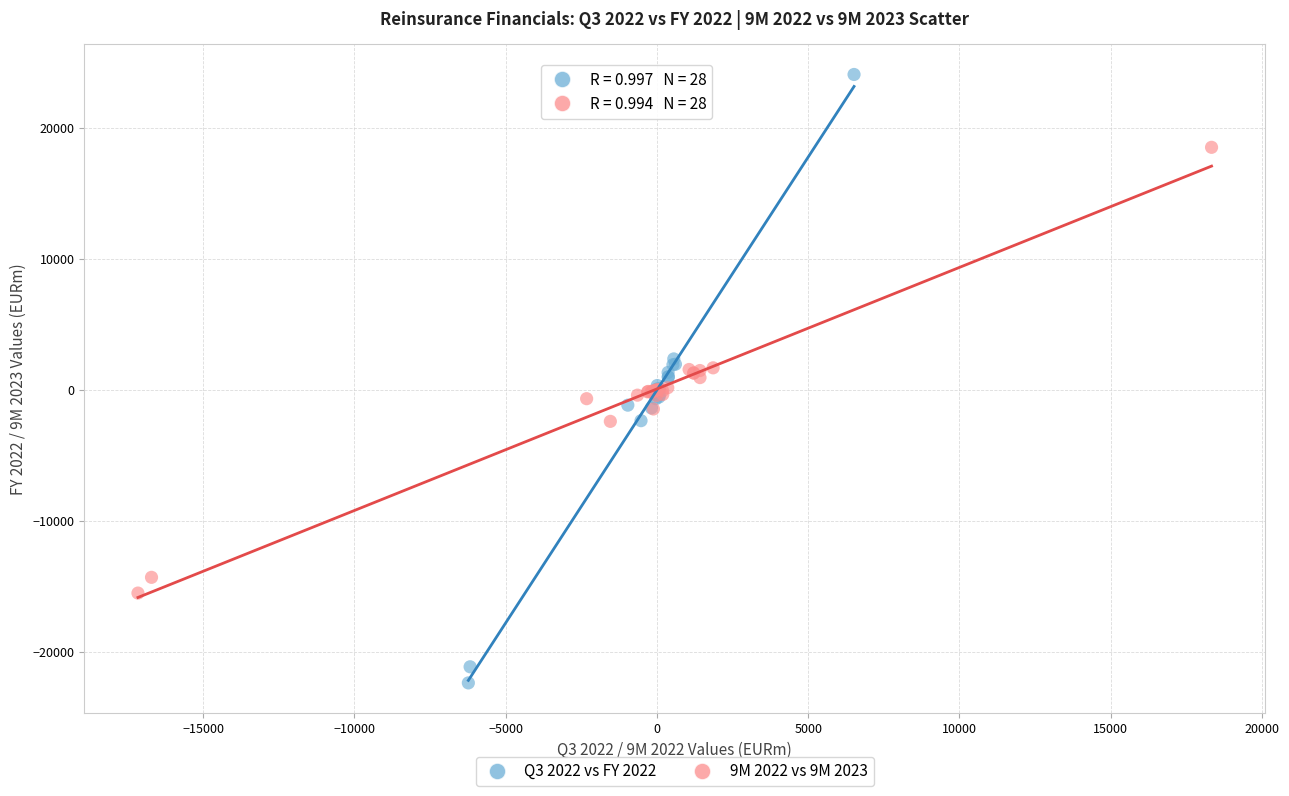

Which series contains the lowest Y value?

Q3 2022 vs FY 2022